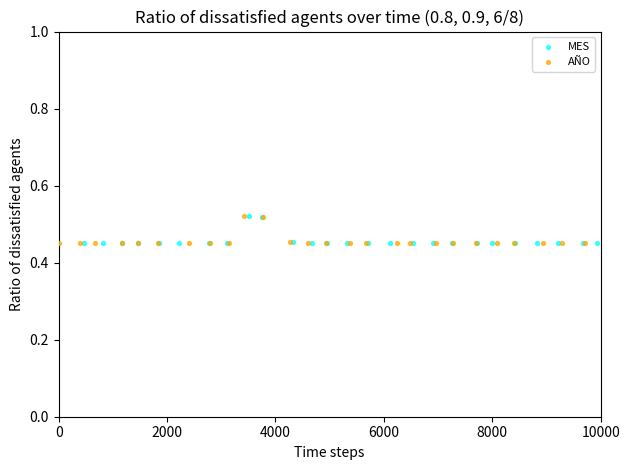

What are all the series names shown in the legend?

MES, AÑO